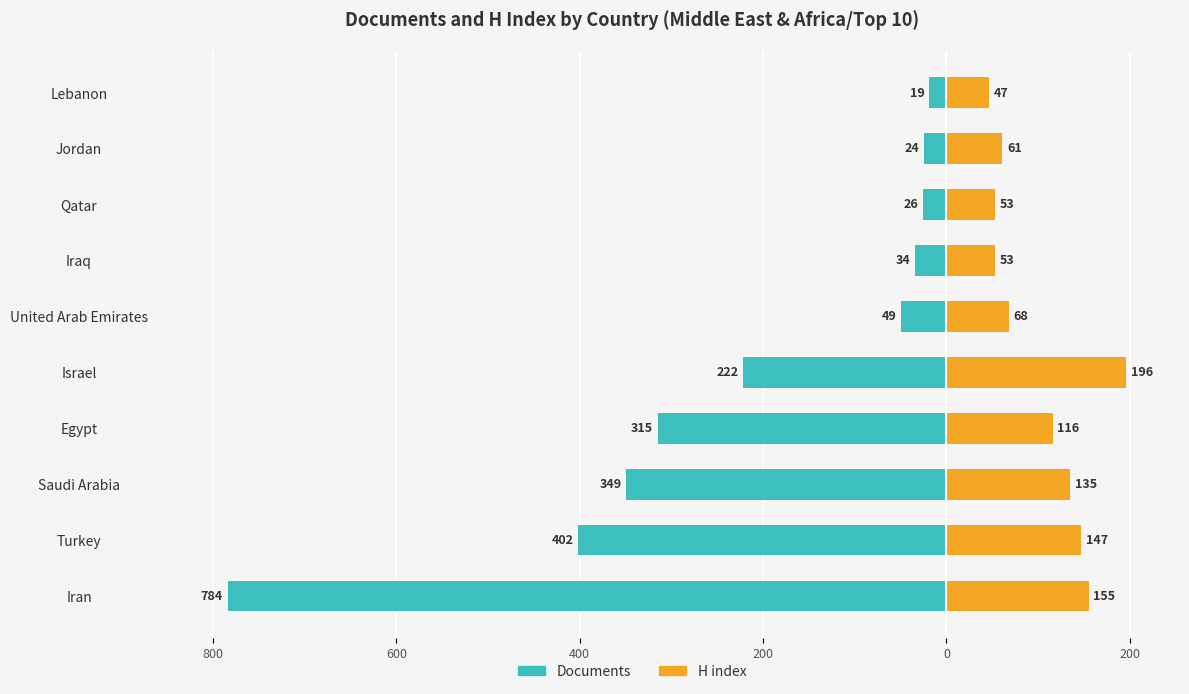

How many values in the Documents series exceed -49?

4